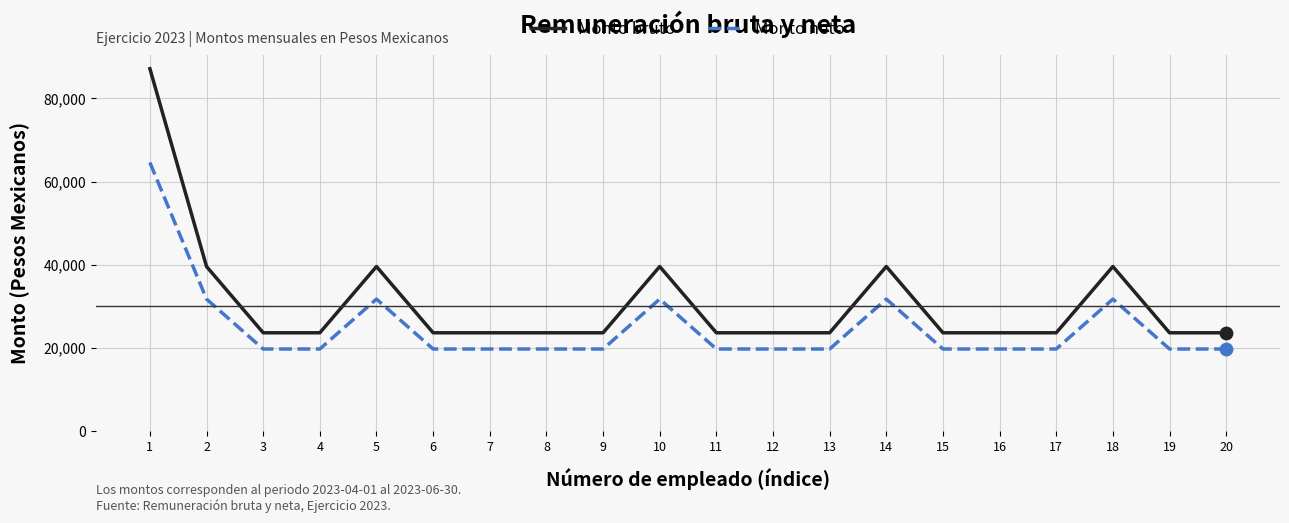

What are all the series names shown in the legend?

Monto bruto, Monto neto